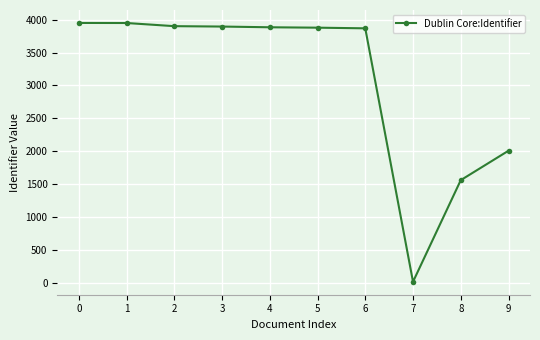

What is the change in value from 3 to 5?

-17